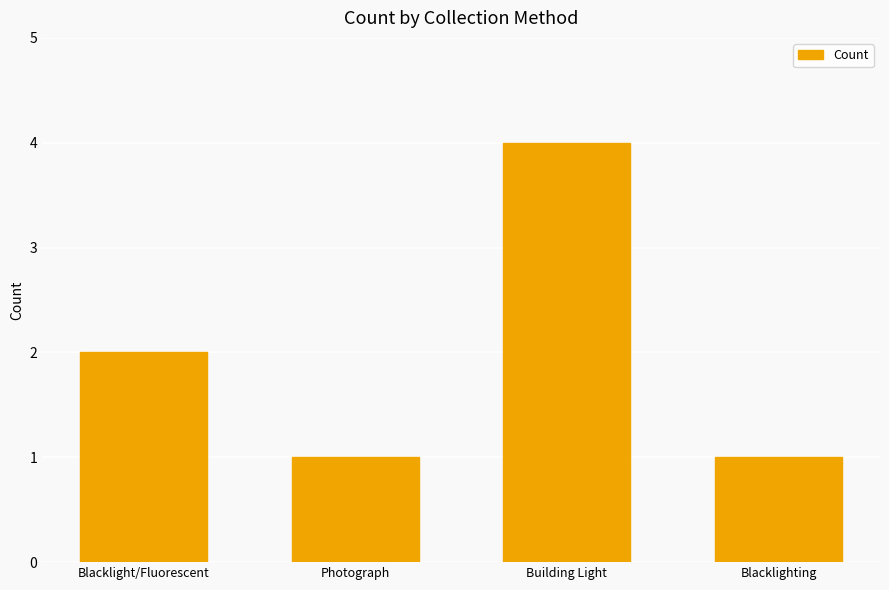

Reading left to right, what are all the values shown in this chart?

Blacklight/Fluorescent=2	Photograph=1	Building Light=4	Blacklighting=1